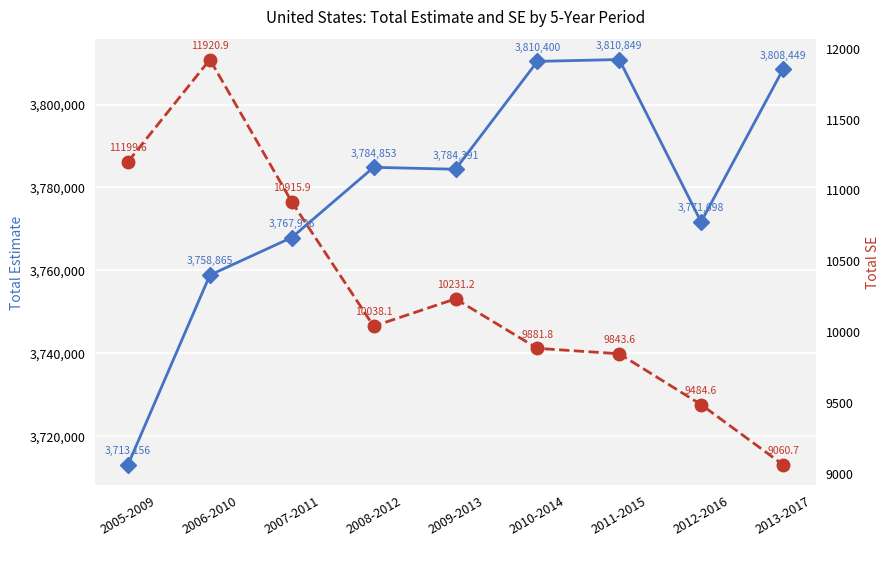

At which category is the sum across all series the highest?

2011-2015